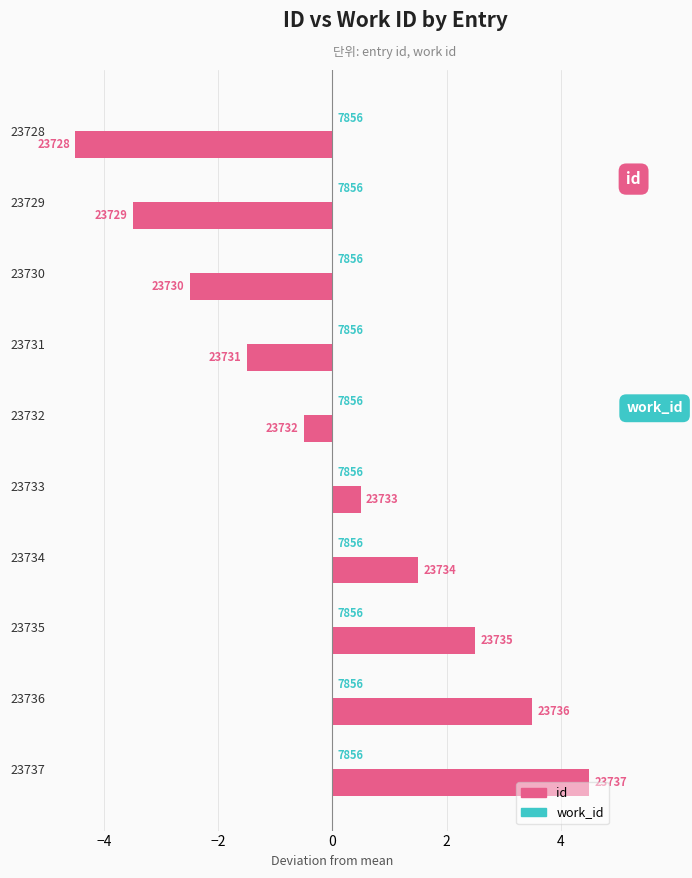

Are the bars horizontal?

Yes